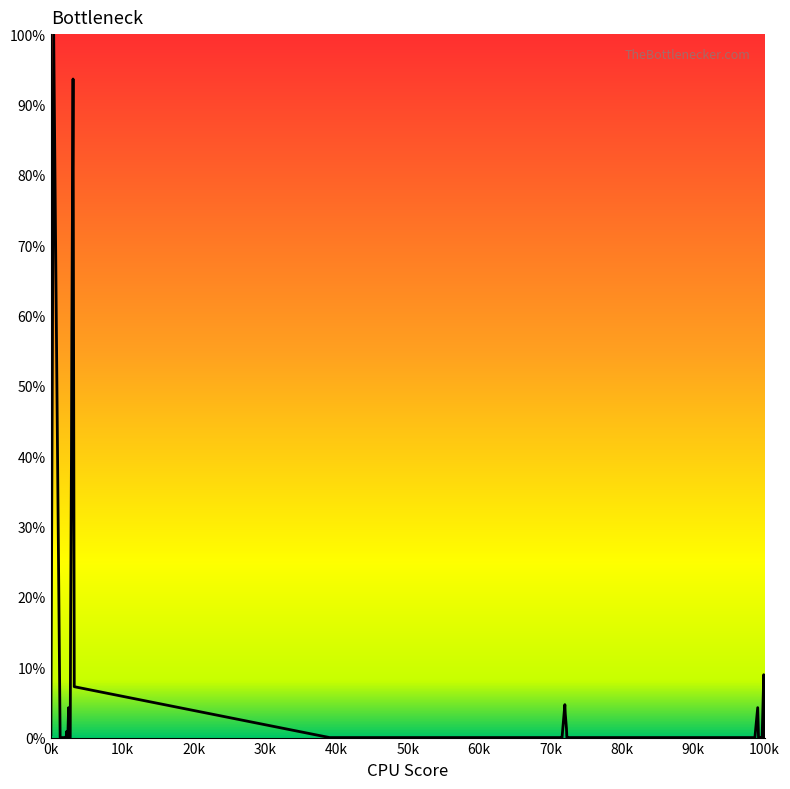

Does the chart have visible grid lines?

No